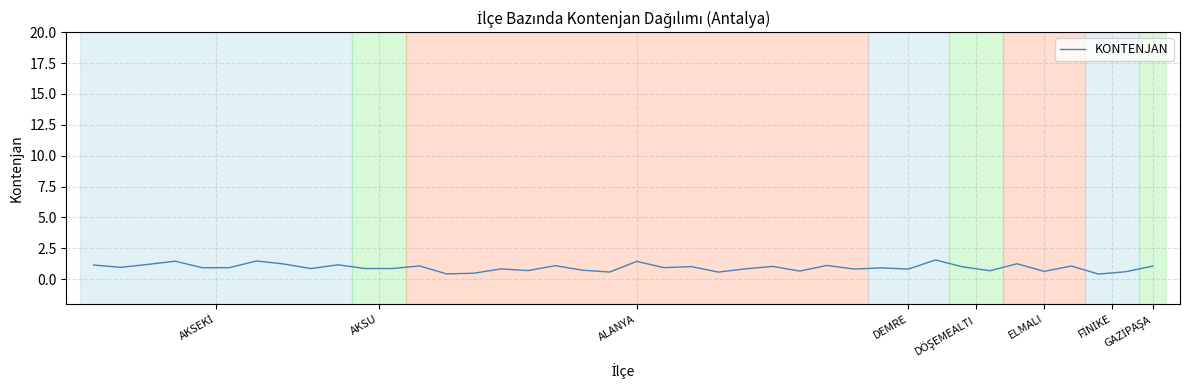

How many lines are shown in the chart?

1